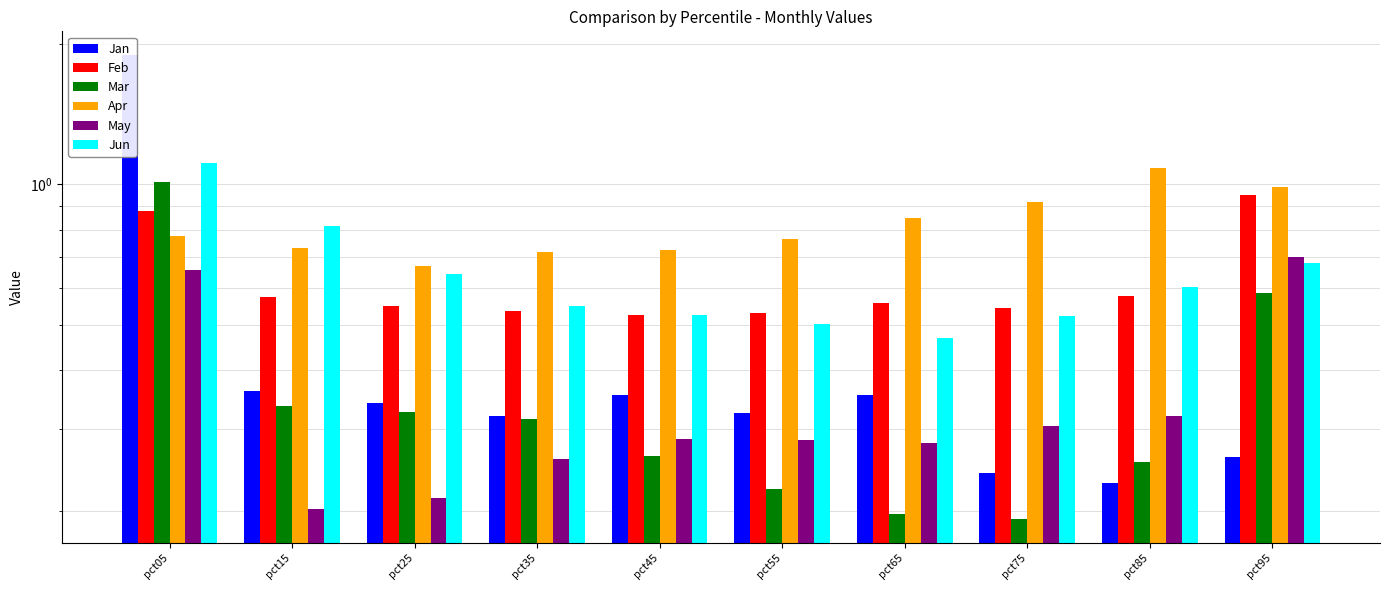

At which category is the sum across all series the highest?

pct05